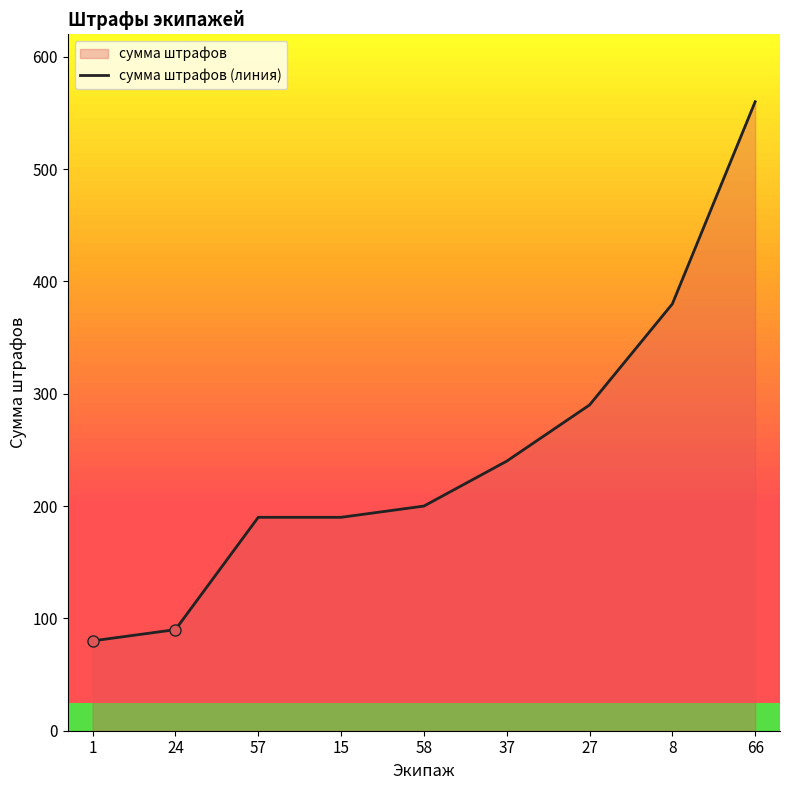

Rank the categories by value from highest to lowest.

66, 8, 27, 37, 58, 57, 15, 24, 1